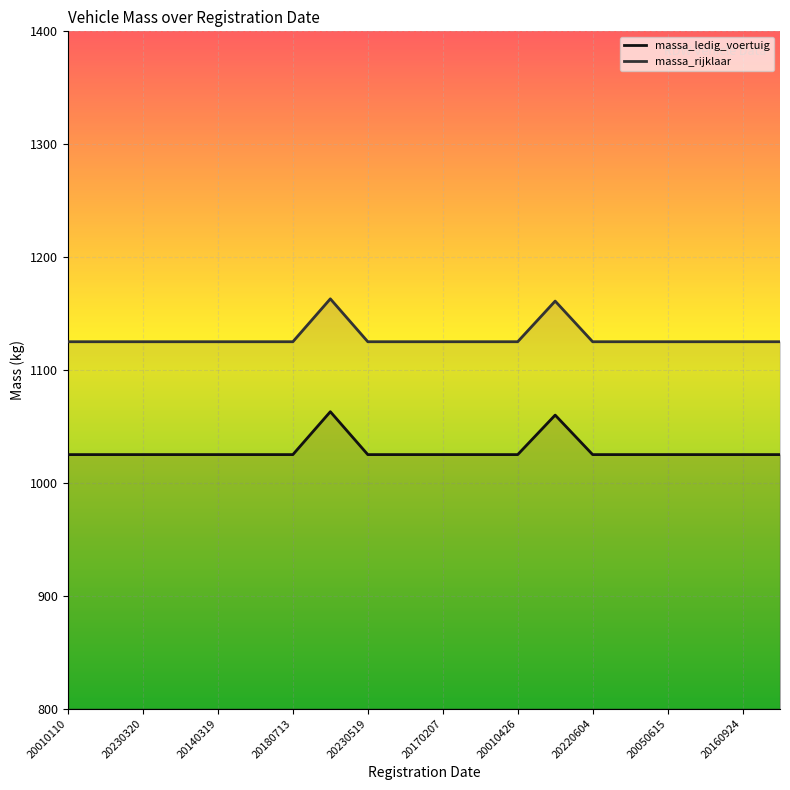

What is the minimum value for massa_ledig_voertuig?

1025